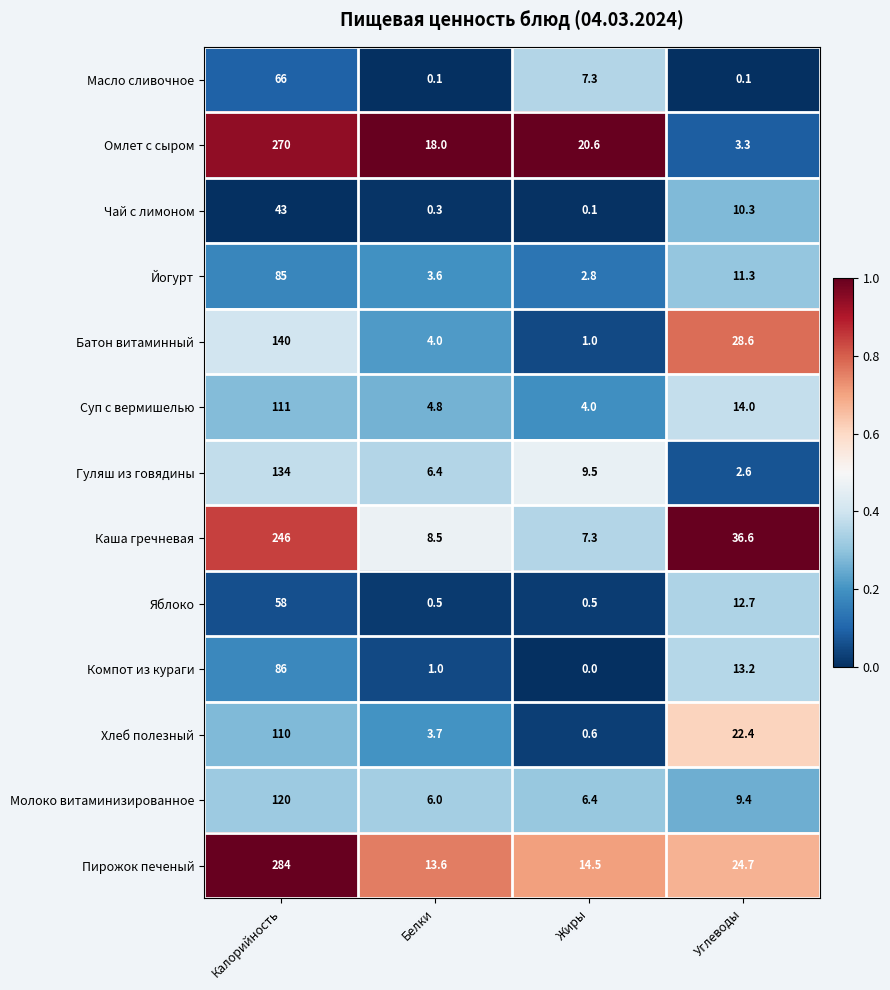

Is the value of Масло сливочное at Калорийность greater than the value of Молоко витаминизированное at Жиры?

Yes